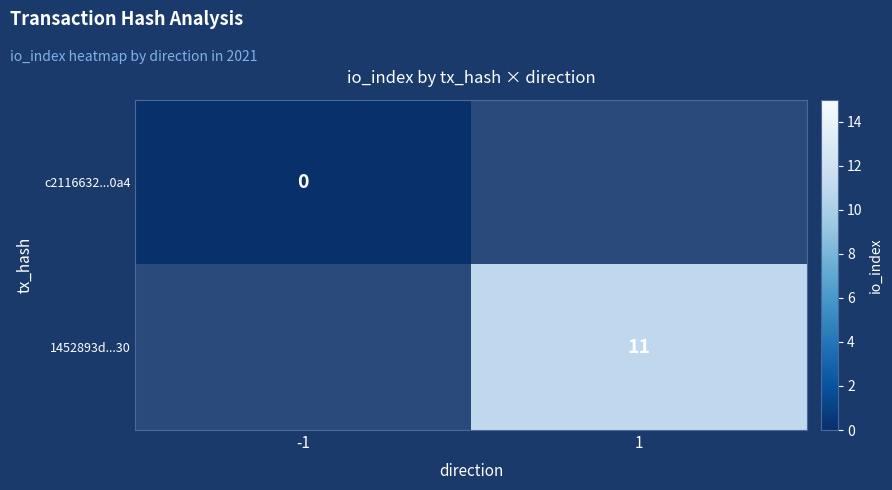

Which category has the lowest value across all series?

-1